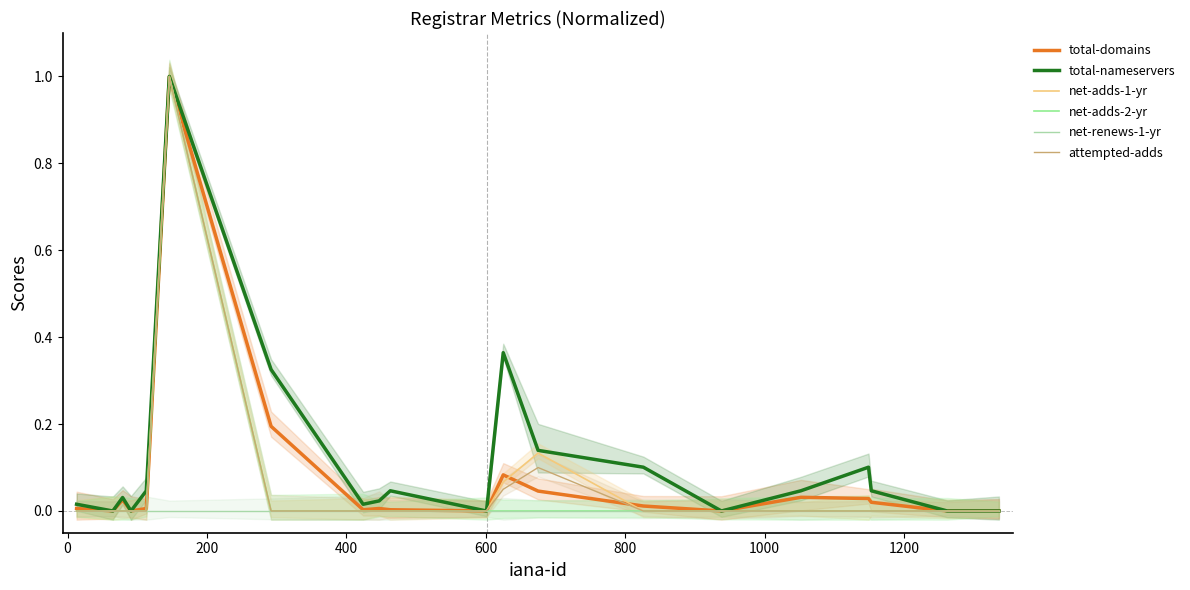

True or false: total-domains and net-adds-2-yr cross at least once.

False